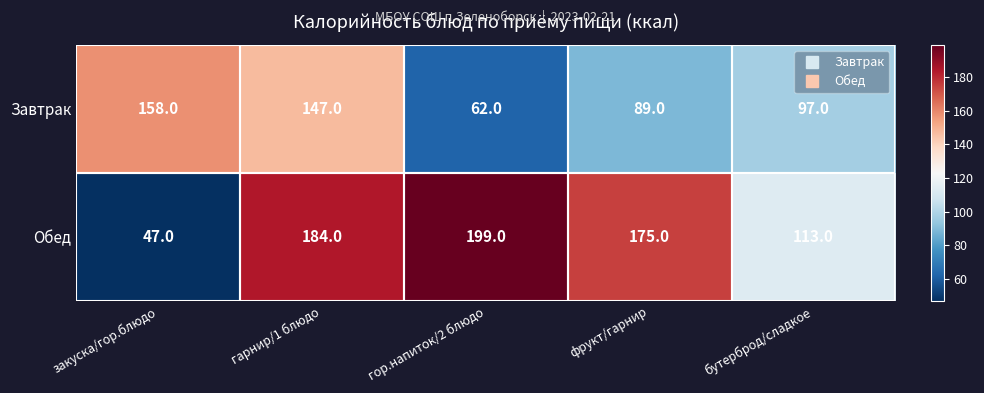

How many categories are shown in the chart?

5